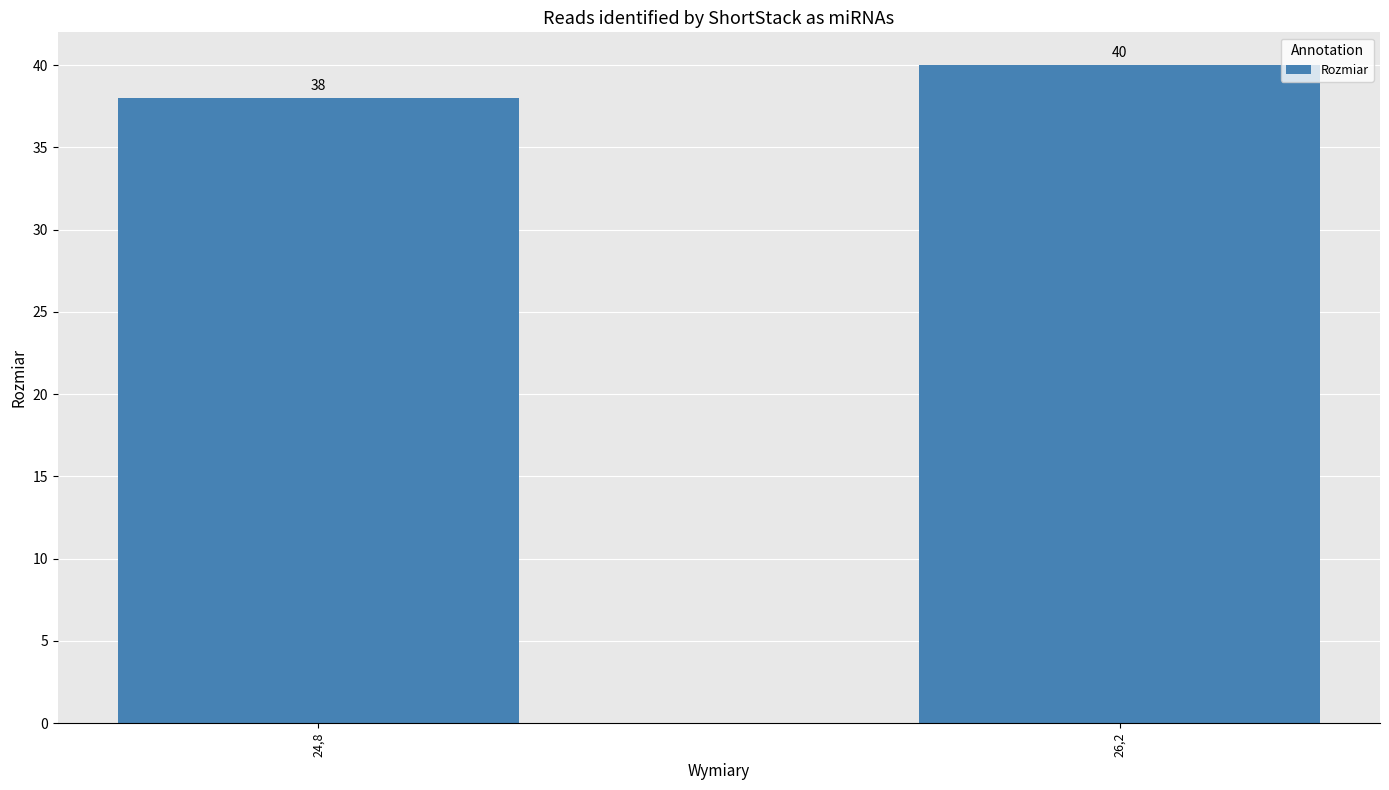

What is the change in value from 24,8 to 26,2?

+2